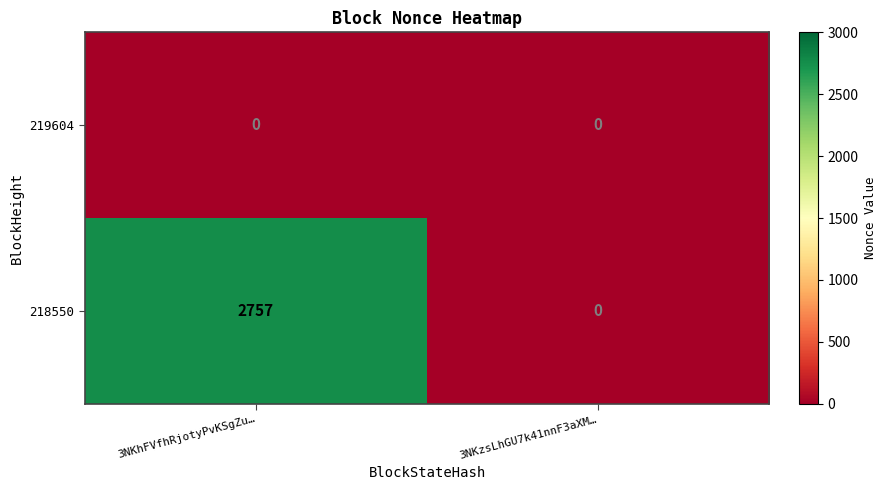

At how many categories does at least one series exceed 1427?

1